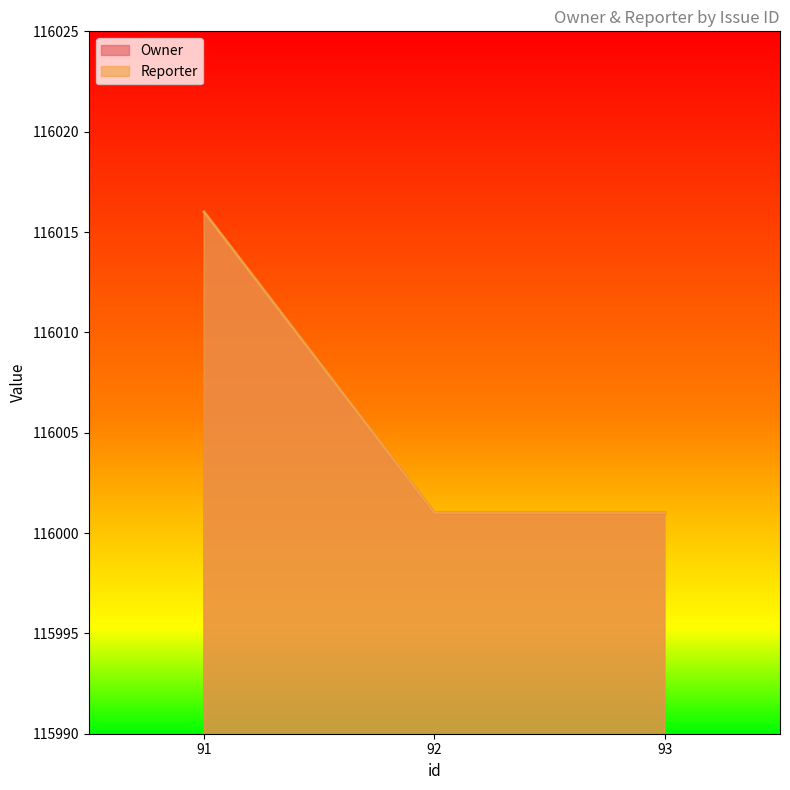

Is it true that Reporter equals 116016 at 91?

True